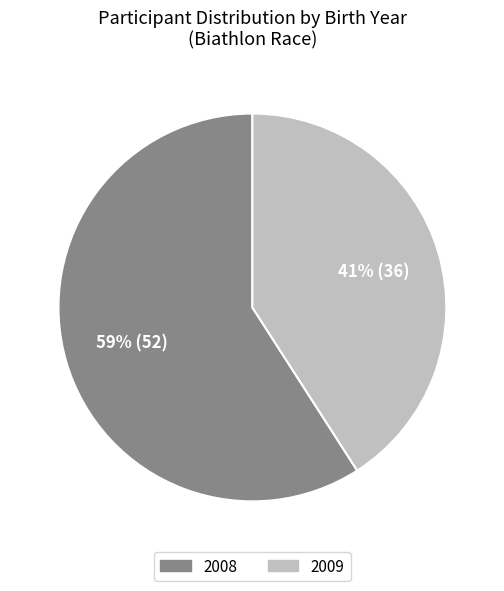

Which slice is the smallest?

2009